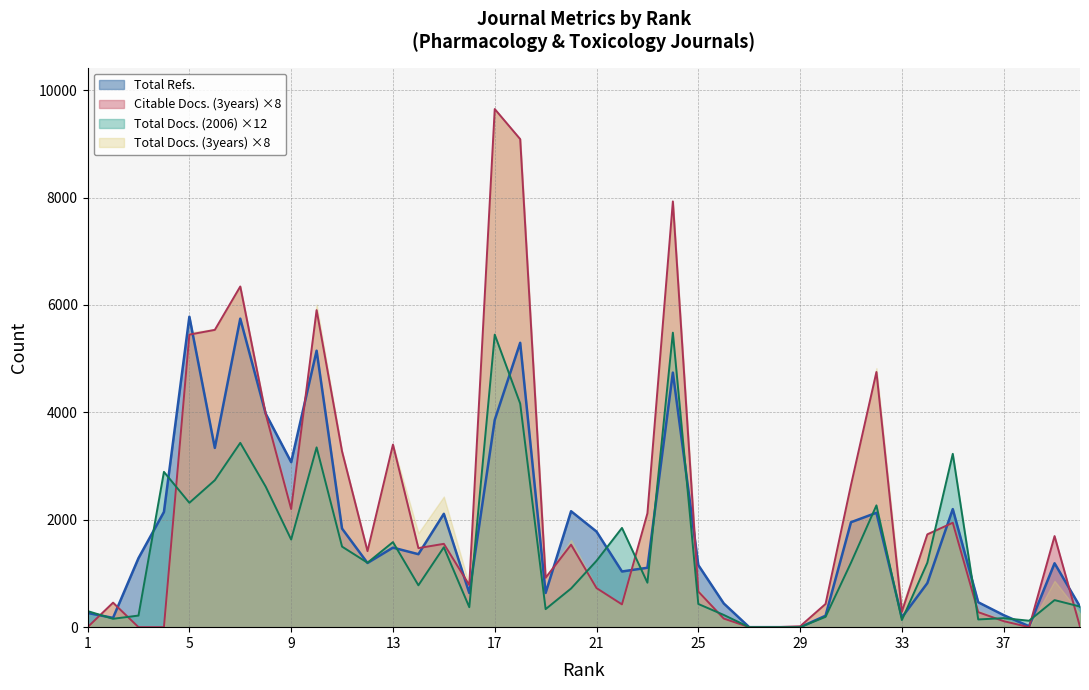

What is the greatest value displayed?

9648